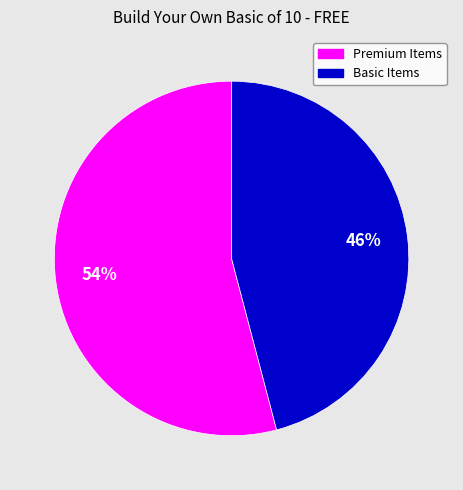

Which has a higher value, Basic Items or Premium Items?

Premium Items